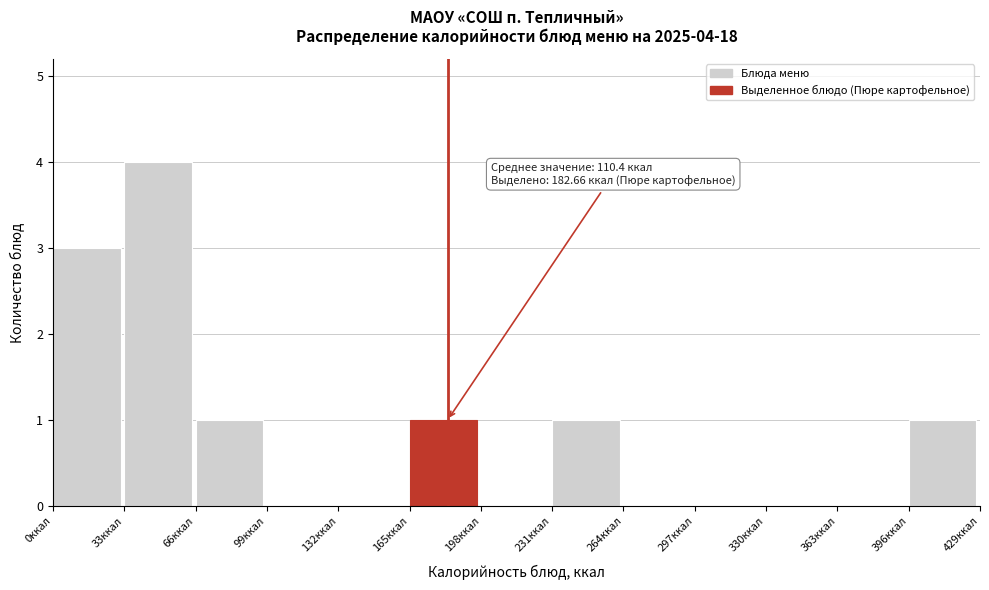

Which range on the x-axis has the tallest bar?

33 to 66